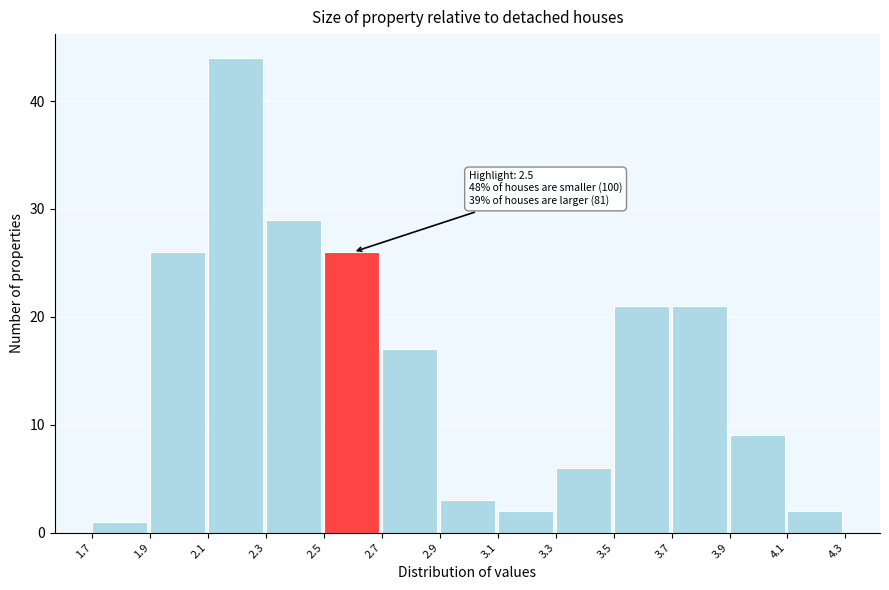

Over which range of the x-axis is the bar tallest?

2.1 to 2.3